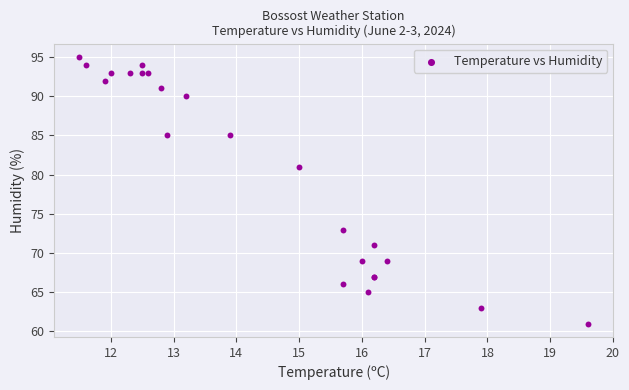

What Y value in the scatter plot is closest to 78?

81